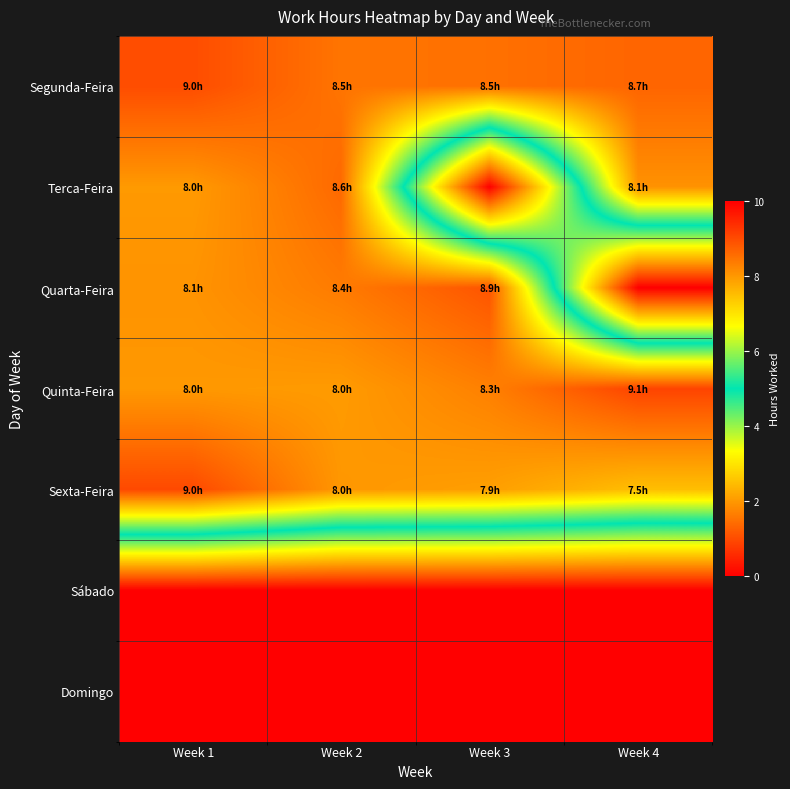

How many data points does each series have?

4